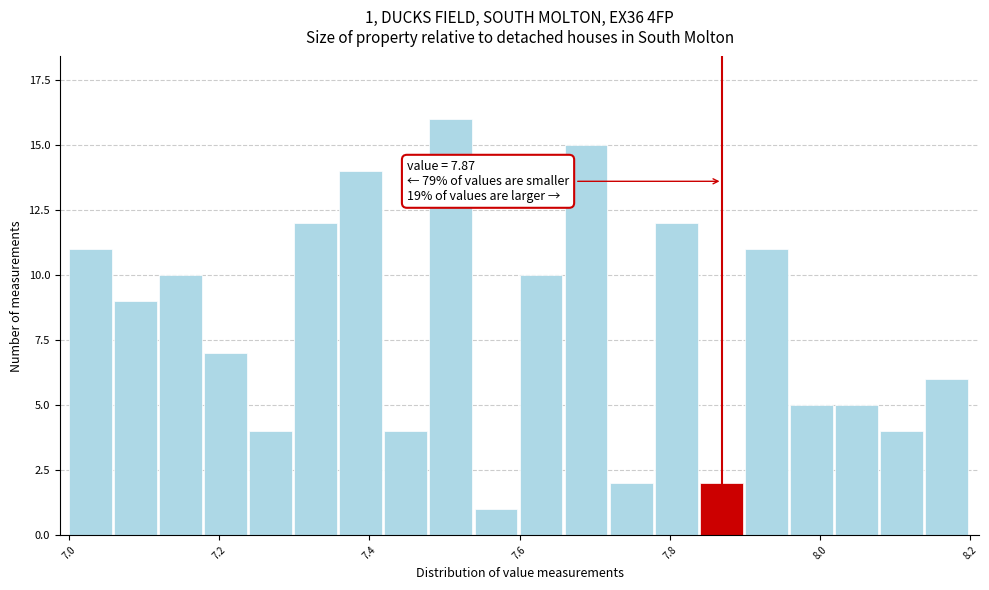

Read against the x-axis, roughly where is the centre of the tallest bar?

7.50